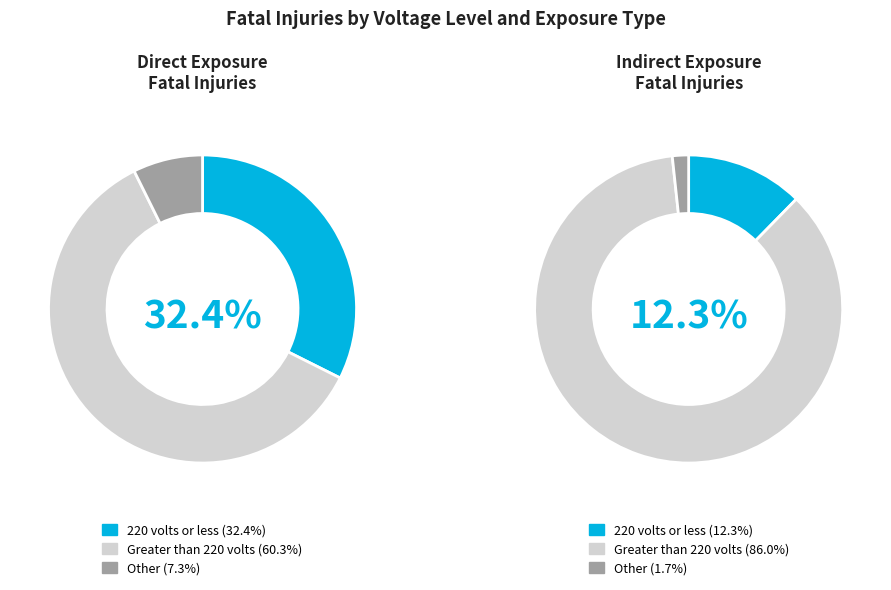

Is the sum of Direct and Indirect greater than half?

Yes